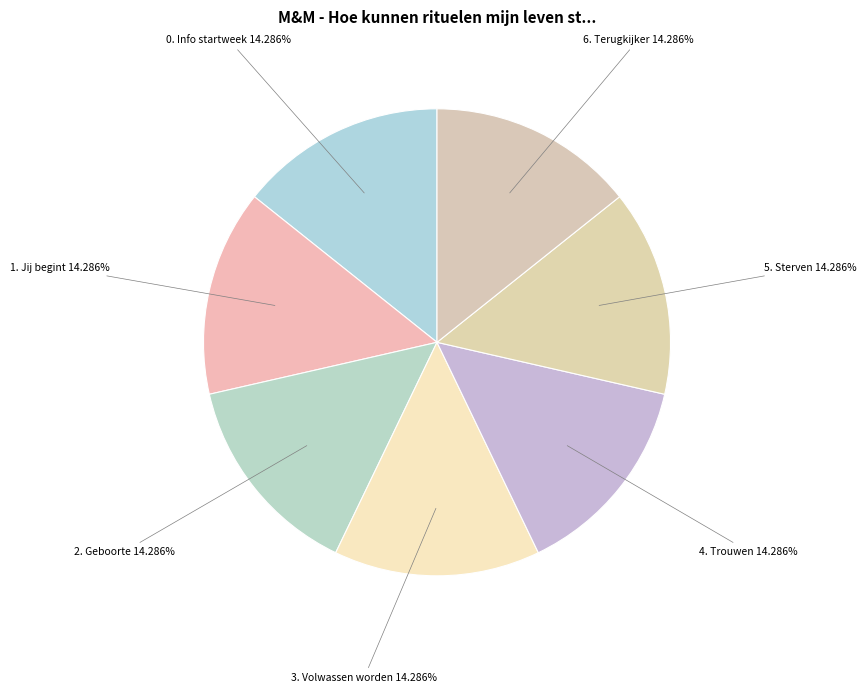

Is there any slice that represents more than half of the pie?

No